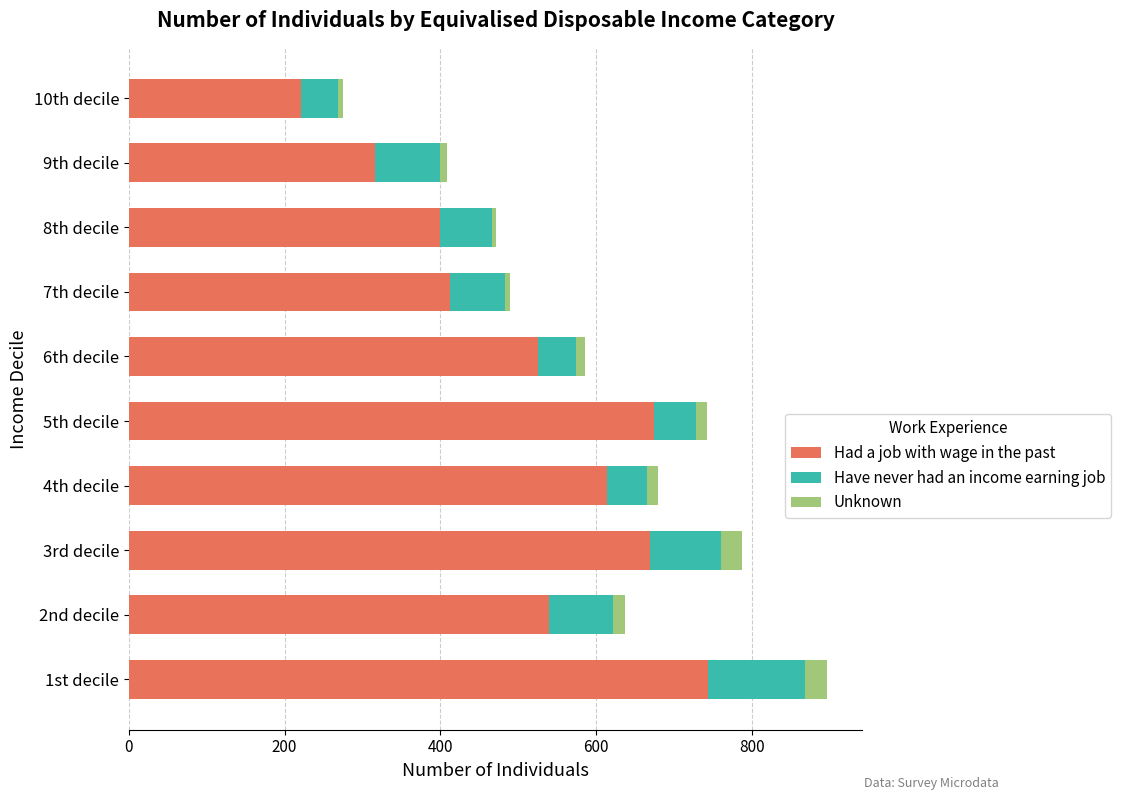

At which label does Had a job with wage in the past reach its minimum?

10th decile